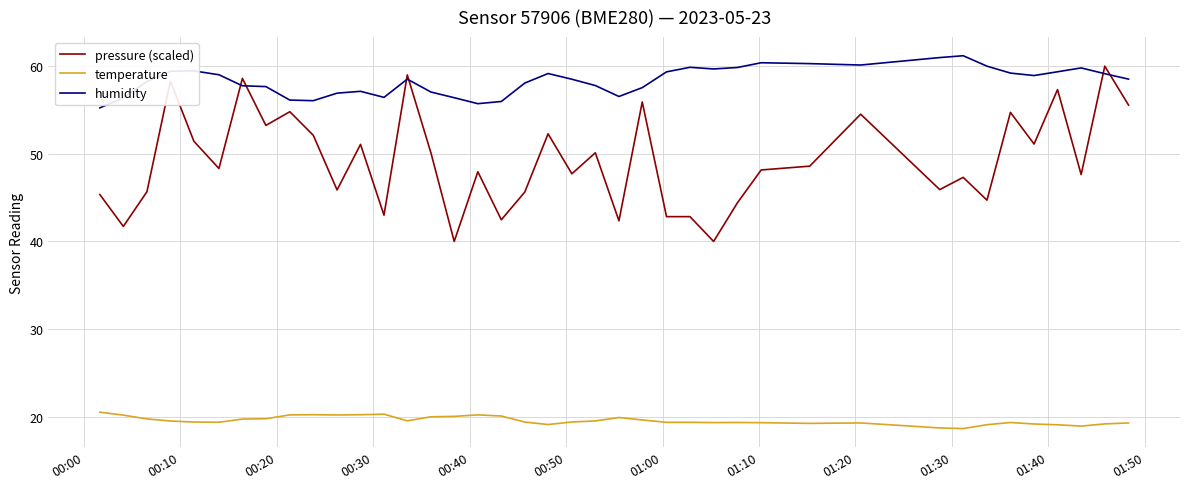

List the series in order of their overall mean, lowest first.

temperature, pressure (scaled), humidity